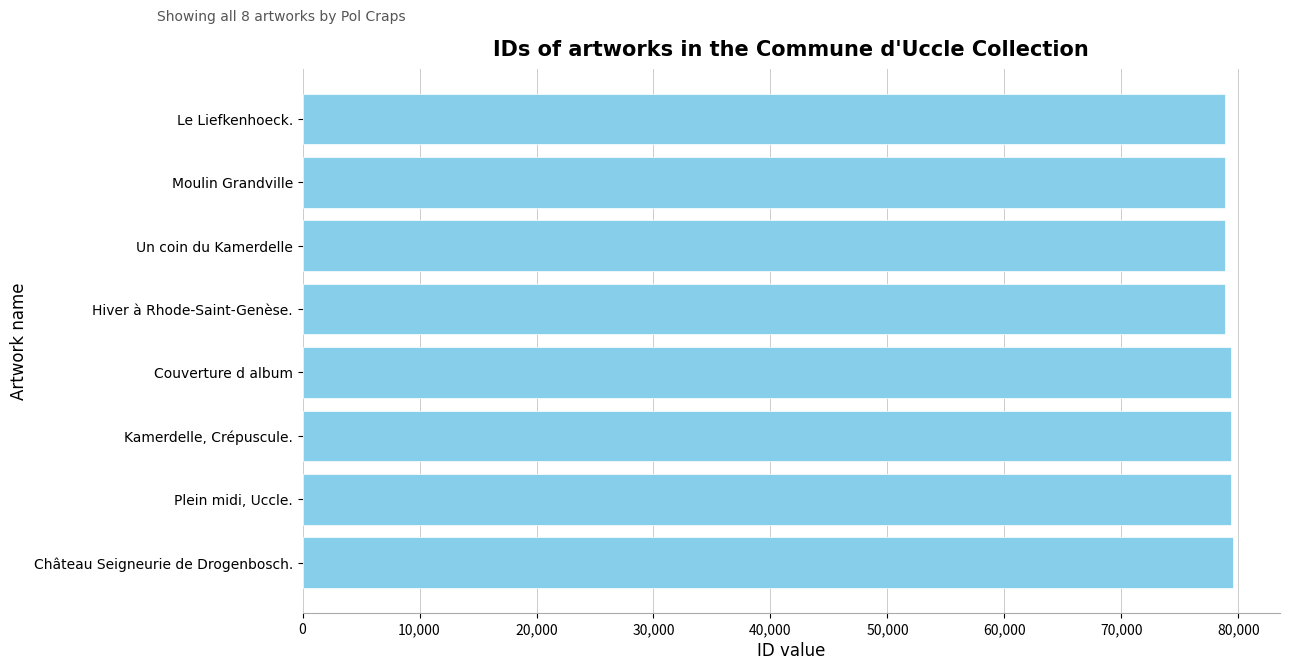

Rank the categories by value from lowest to highest.

Le Liefkenhoeck., Moulin Grandville, Un coin du Kamerdelle, Hiver à Rhode-Saint-Genèse., Couverture d album, Kamerdelle, Crépuscule., Plein midi, Uccle., Château Seigneurie de Drogenbosch.